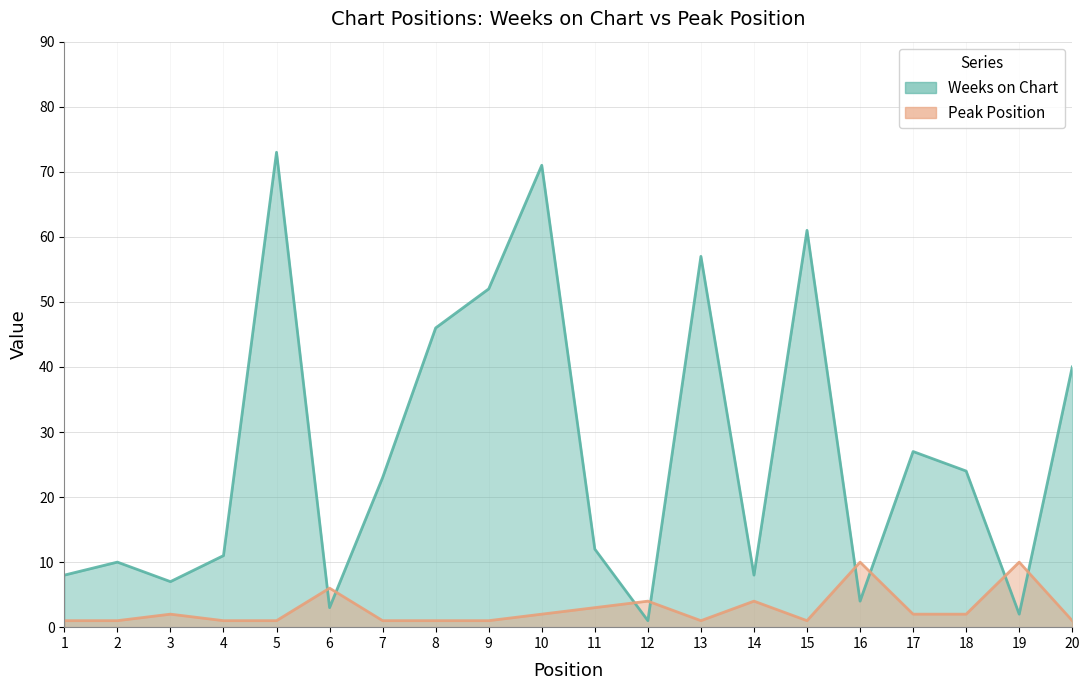

After their last crossing, which series has the higher values: Weeks on Chart or Peak Position?

Weeks on Chart